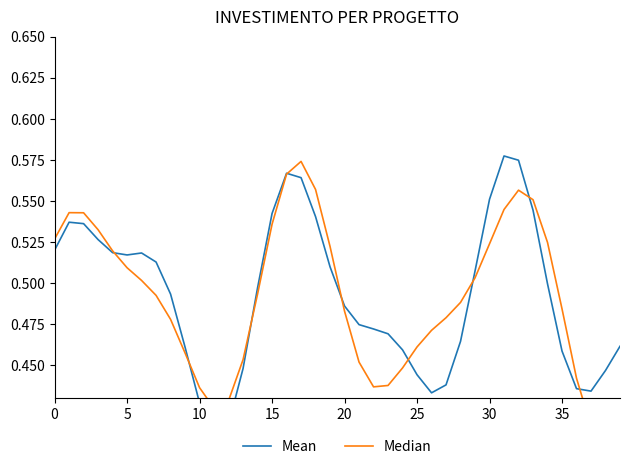

Is it true that Mean equals 0.5 at 19?

True